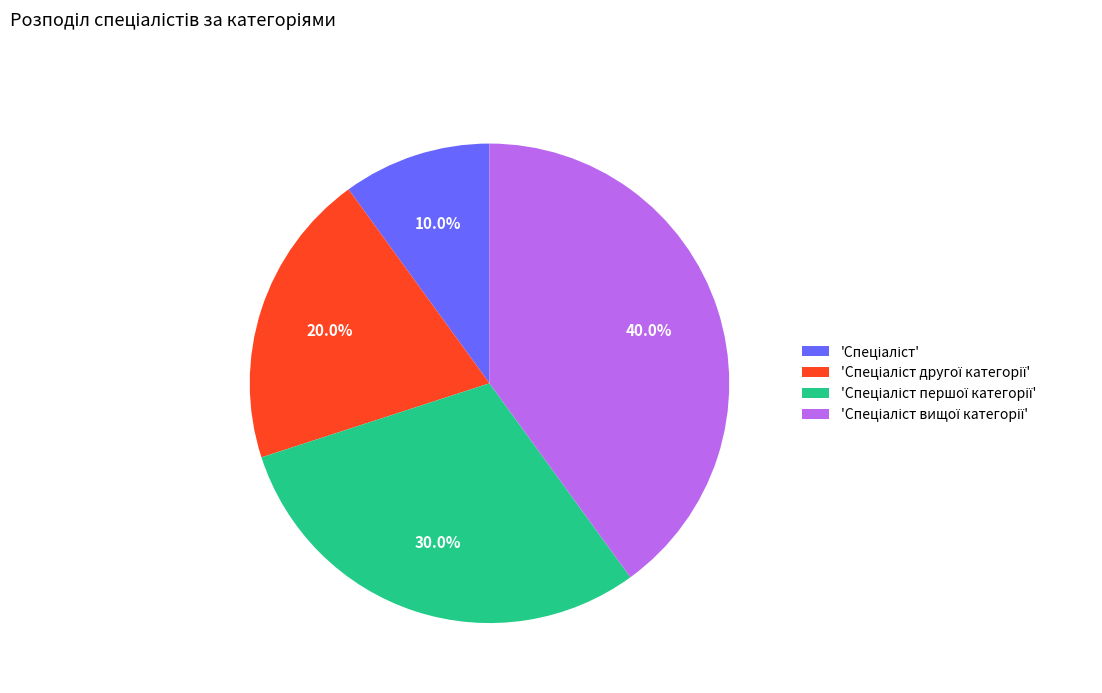

Is there any slice that represents more than half of the pie?

No